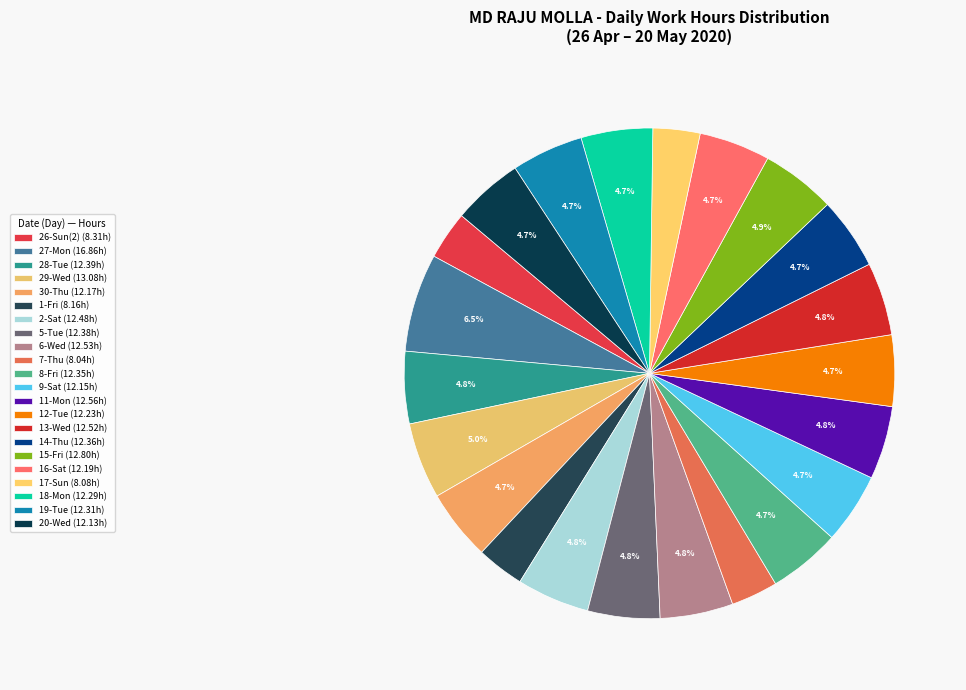

Rank the categories by value from highest to lowest.

27-Mon, 29-Wed, 15-Fri, 11-Mon, 6-Wed, 13-Wed, 2-Sat, 28-Tue, 5-Tue, 14-Thu, 8-Fri, 19-Tue, 18-Mon, 12-Tue, 16-Sat, 30-Thu, 9-Sat, 20-Wed, 26-Sun(2), 1-Fri, 17-Sun, 7-Thu